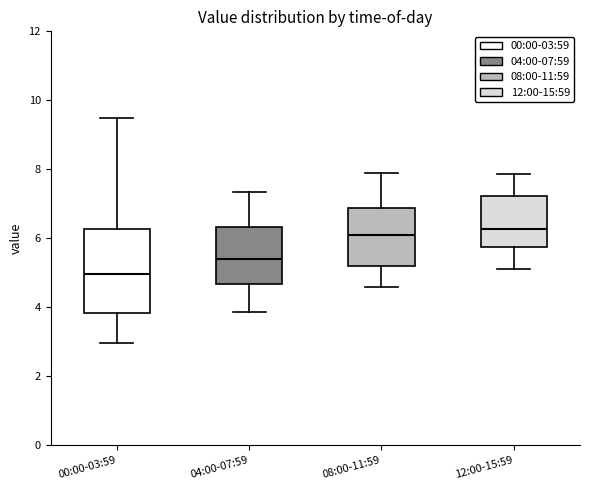

Reading left to right, transcribe this box plot: for each box, give where its median line is, the range the box spans, and where its two whiskers end, as read against the y-axis. The values are not printed on the chart, so give them approximately, as read against the axis.

00:00-03:59: median 5.0, box 3.8 to 6.2, whiskers 3.0 to 9.4
04:00-07:59: median 5.4, box 4.6 to 6.4, whiskers 3.8 to 7.4
08:00-11:59: median 6.2, box 5.2 to 6.8, whiskers 4.6 to 8.0
12:00-15:59: median 6.2, box 5.8 to 7.2, whiskers 5.2 to 7.8